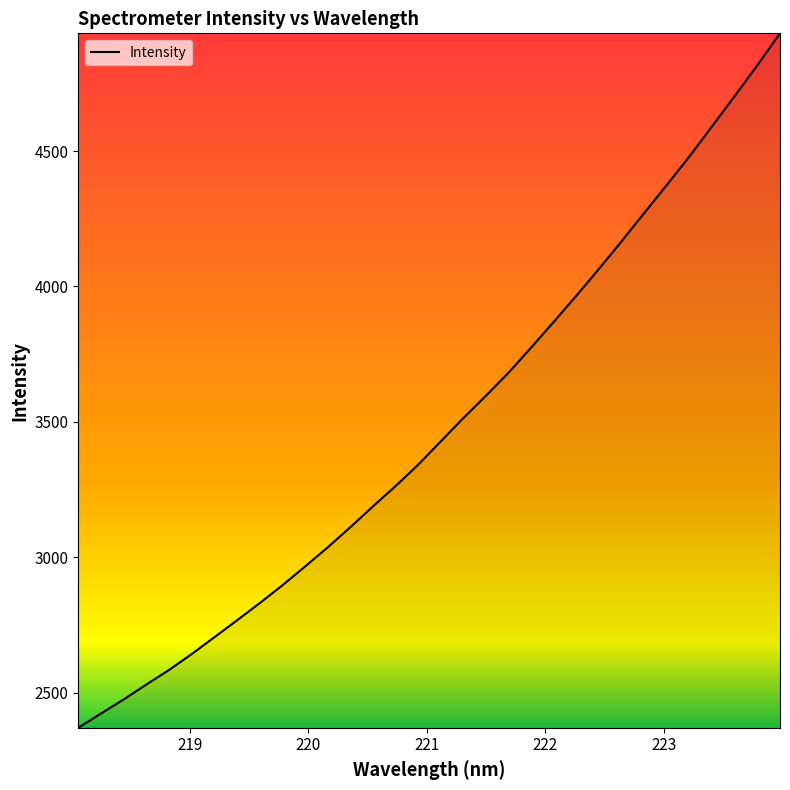

What is the difference between the maximum and minimum values?

2564.0